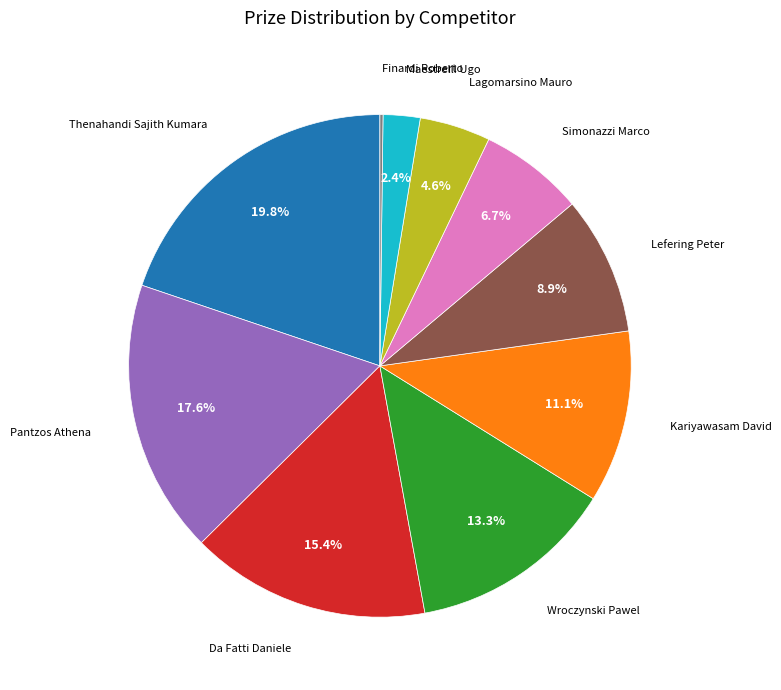

Is there a majority slice in this chart?

No